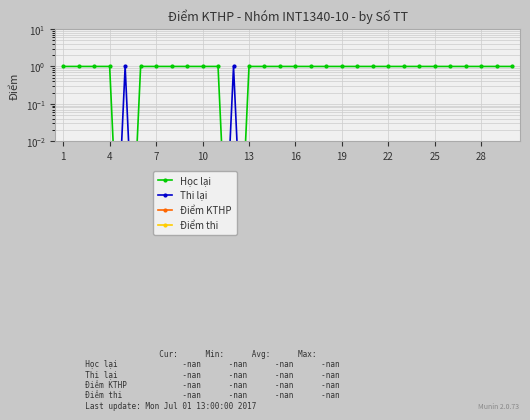

At which category is the sum across all series the highest?

1